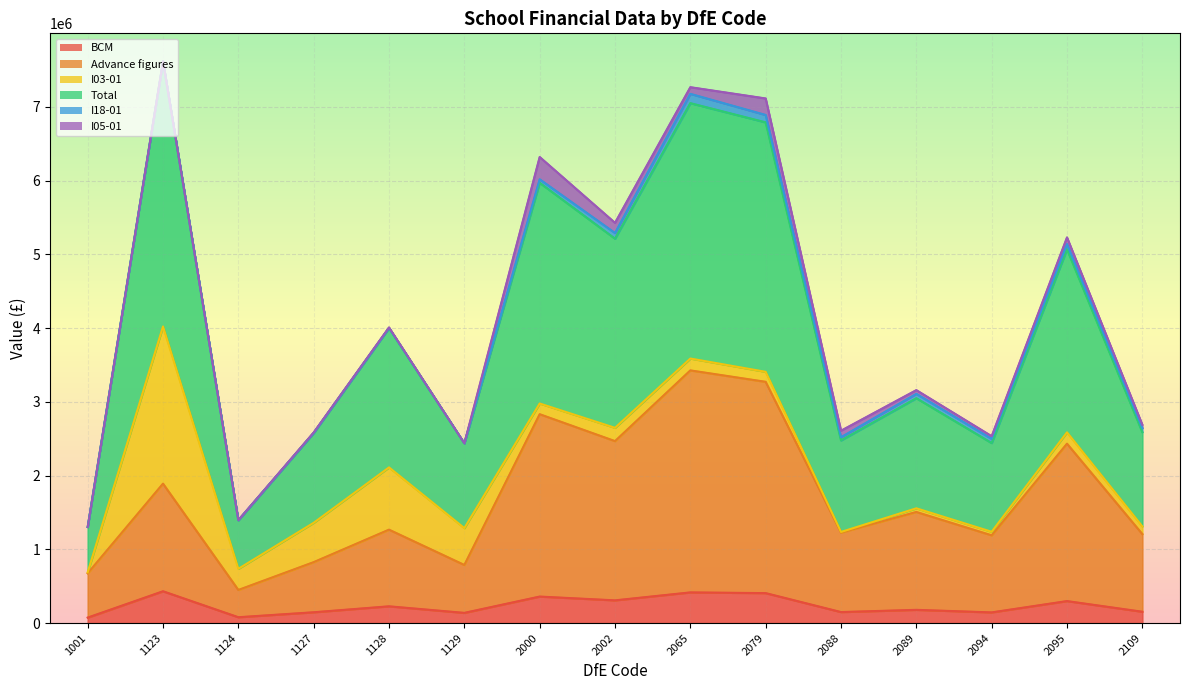

True or false: Total and BCM cross at least once.

False